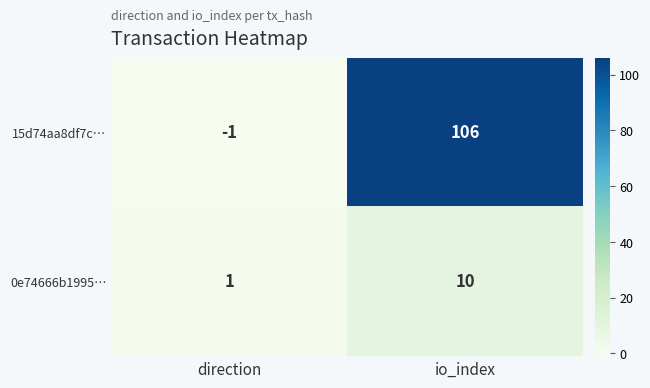

At which category is the sum across all series the highest?

io_index